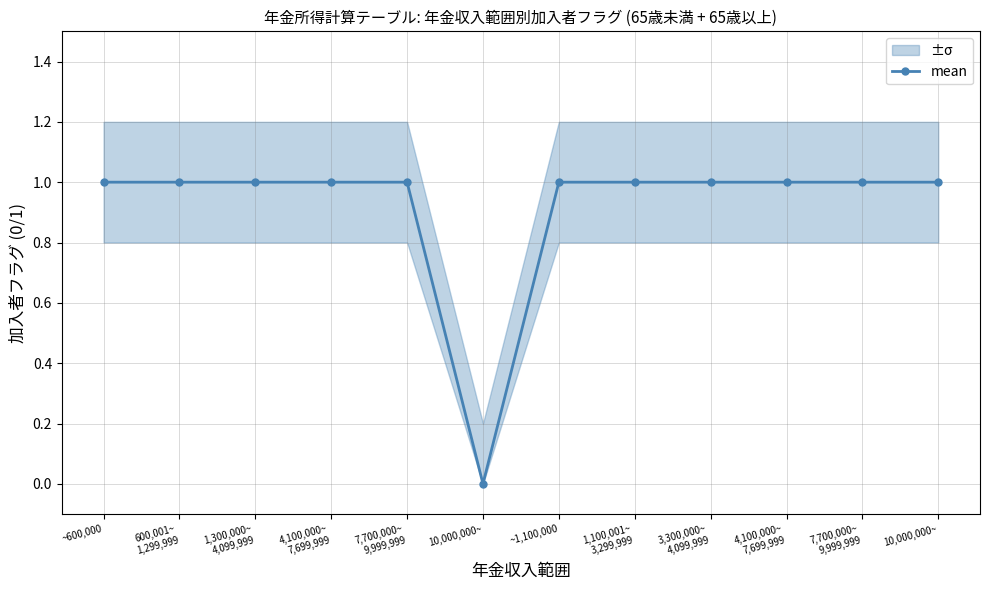

Read the value at 3,300,000~
4,099,999.

1